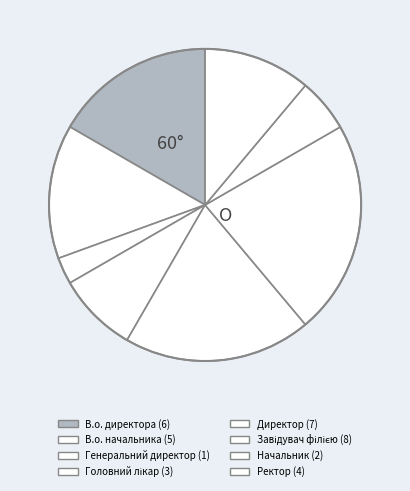

How many slices are in this pie chart?

8